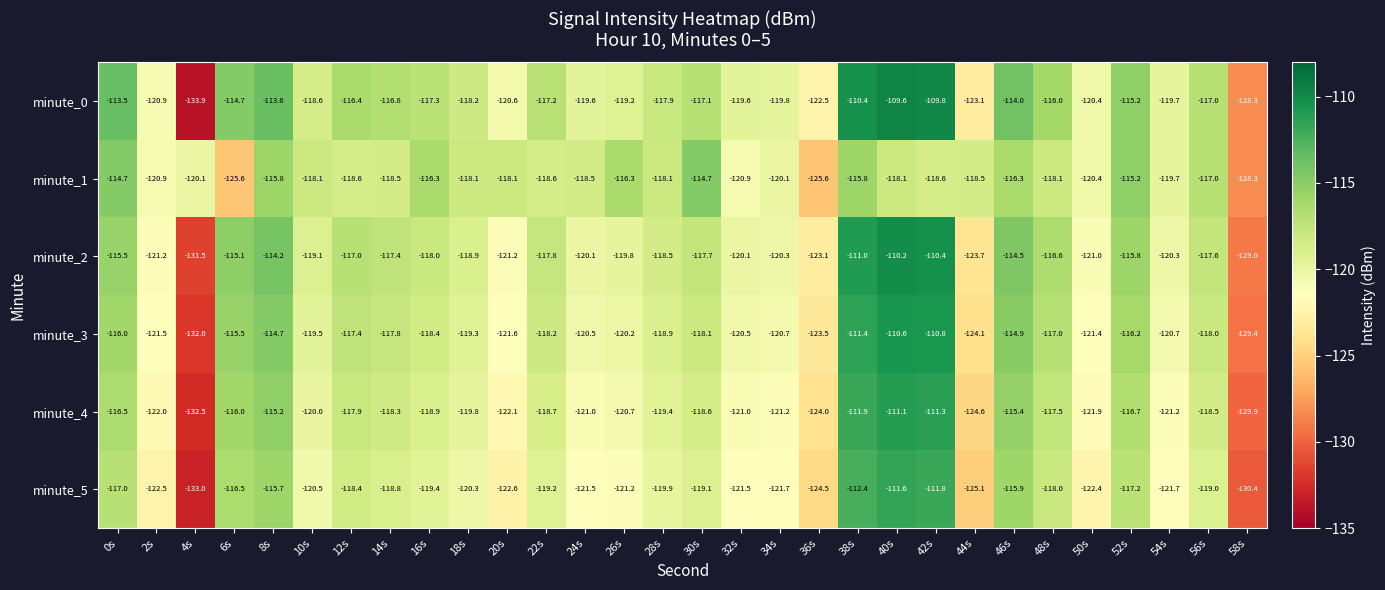

Which series has the largest range (max minus min)?

minute_0